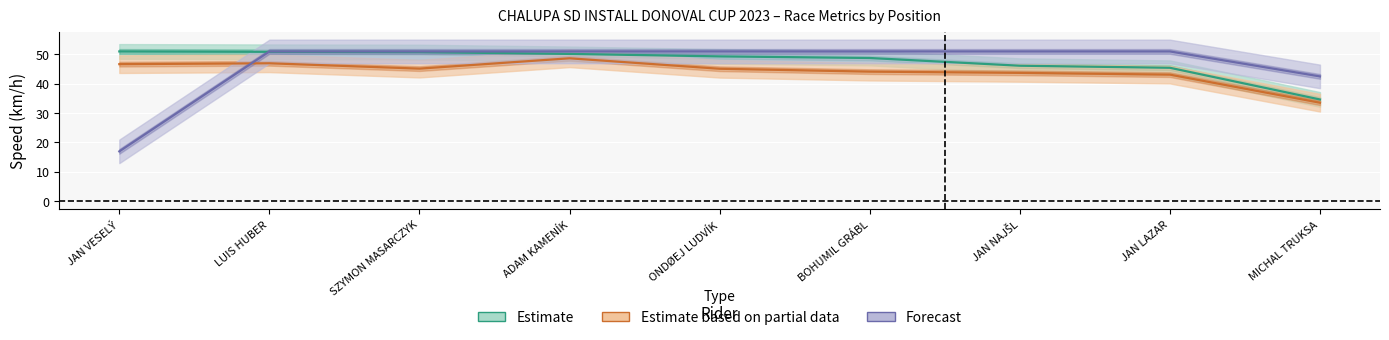

True or false: Estimate based on partial data and Estimate intersect in this chart.

False